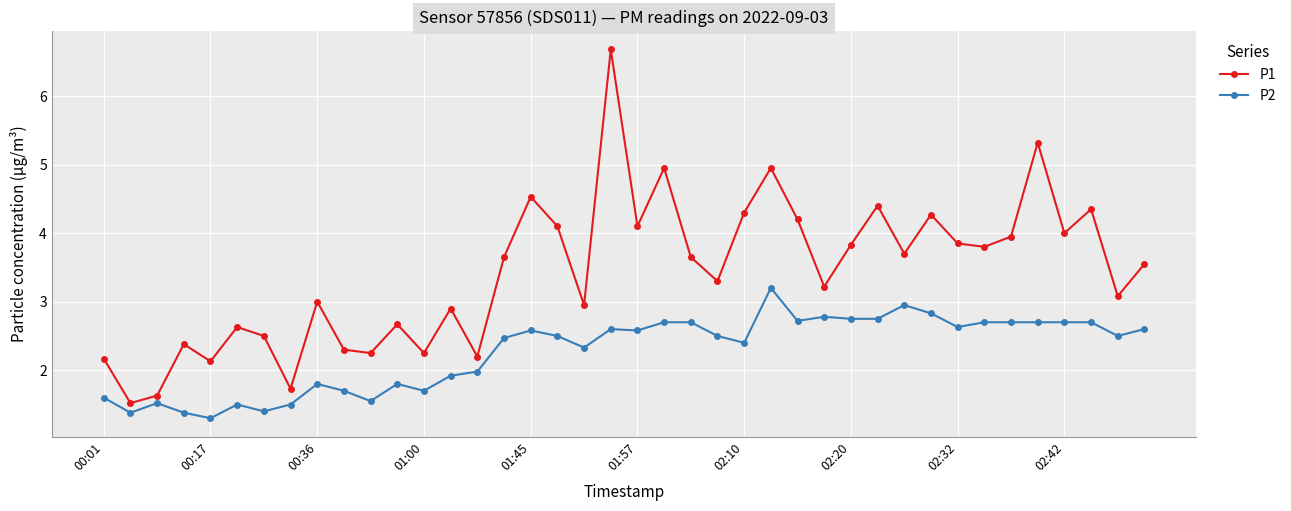

Which series has the largest total across all categories?

P1